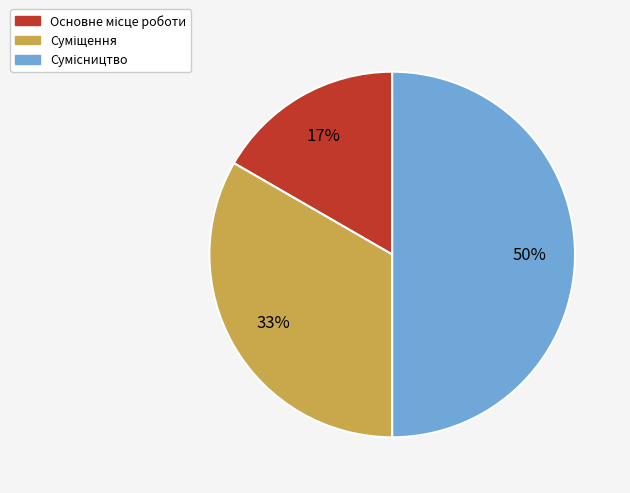

To the nearest percent, what is the average slice percentage?

33%